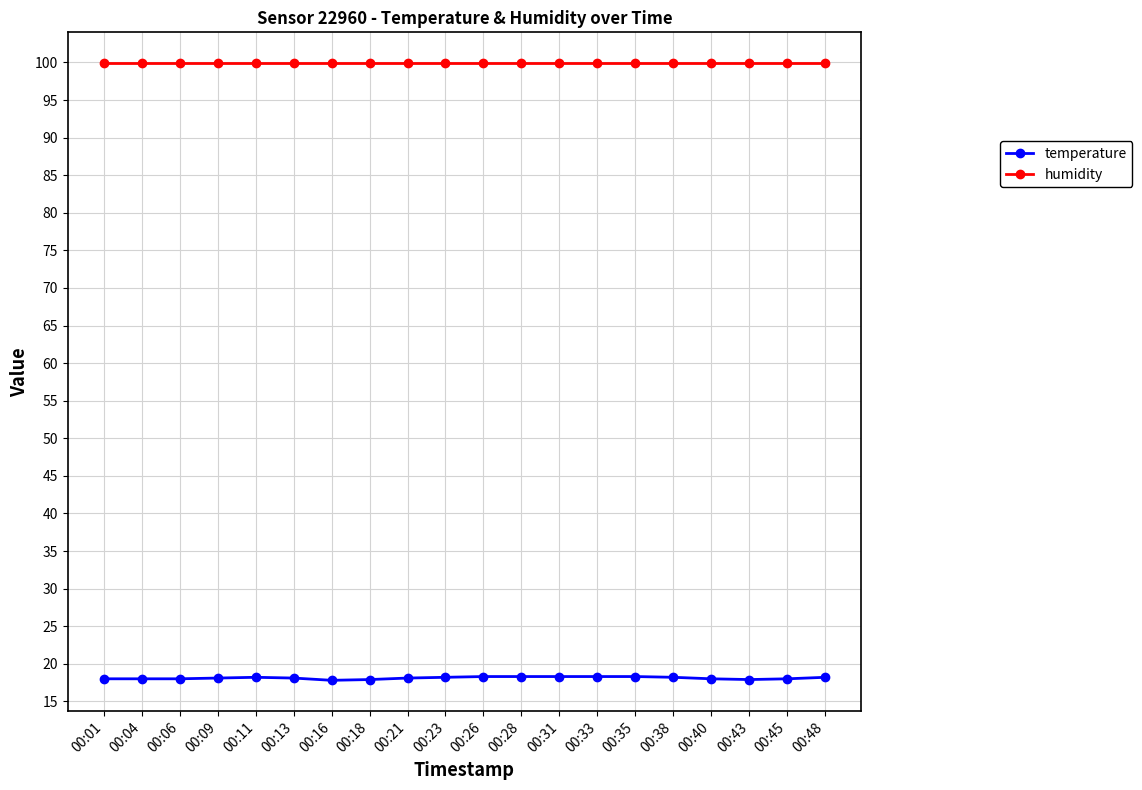

How many categories are shown in the chart?

20